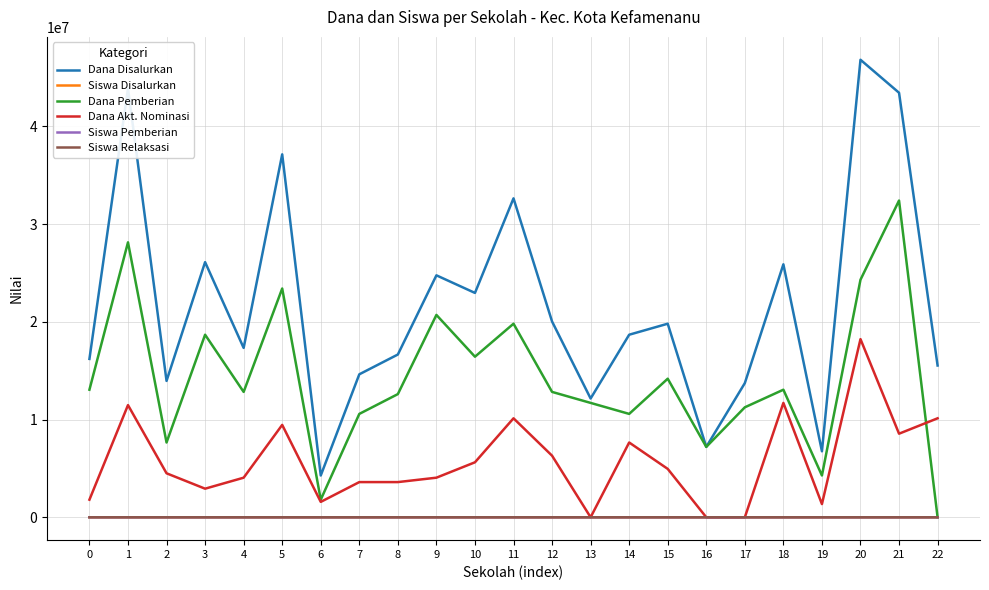

True or false: Siswa Relaksasi has more than 0 points higher than both neighbors.

True